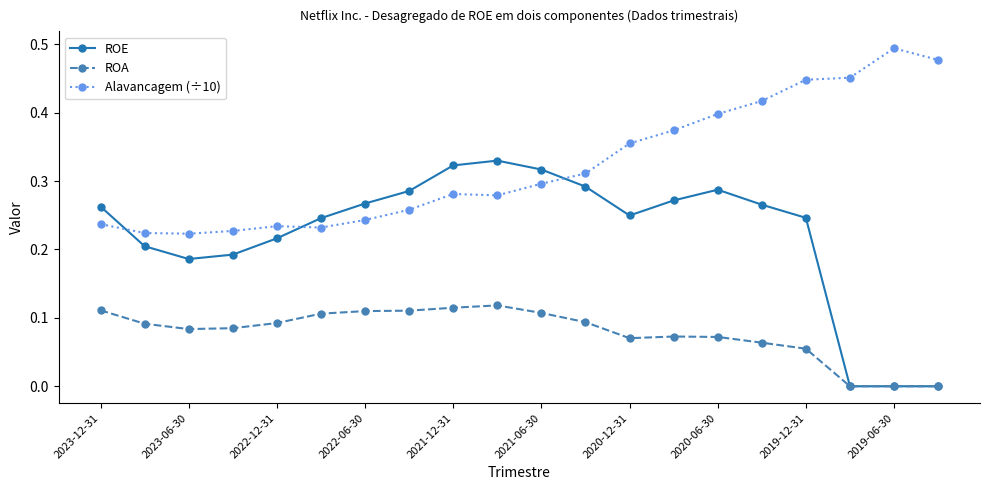

Rank the series by their average value, from highest to lowest.

Alavancagem (÷10), ROE, ROA